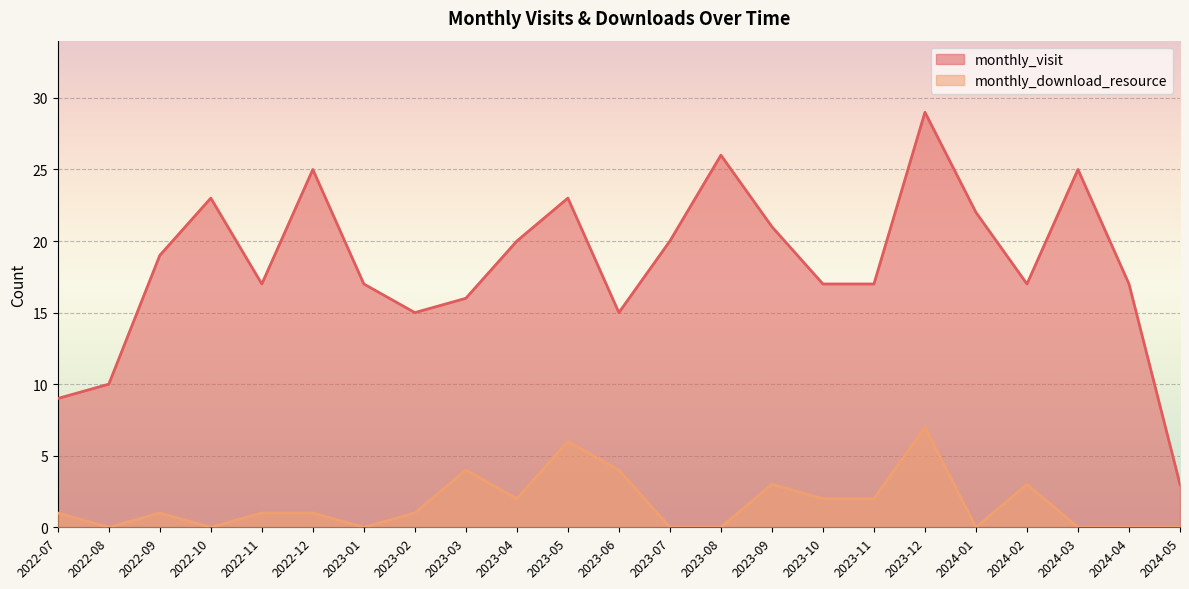

Which has a higher value, 2023-08 or 2022-08?

2023-08